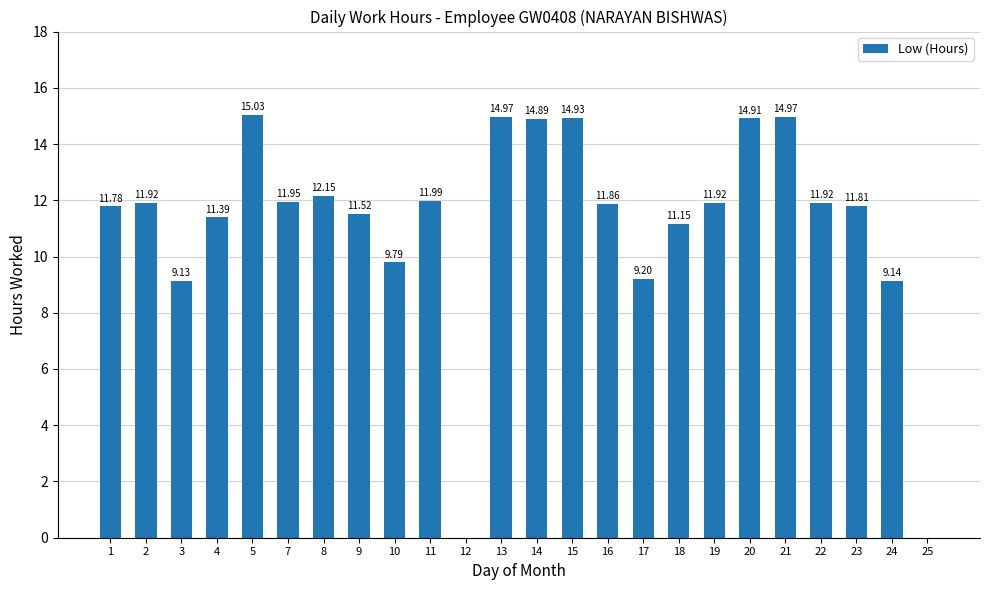

Between 23 and 2, which is larger?

2